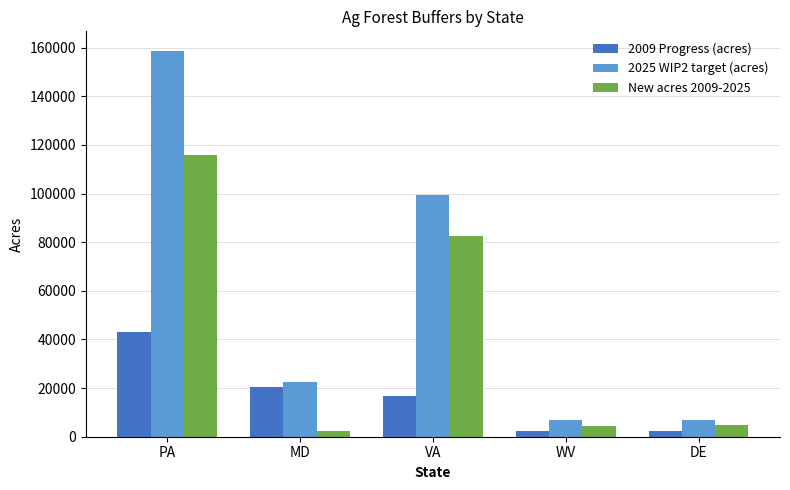

What is the average value of the 2025 WIP2 target (acres) series?

58952.7